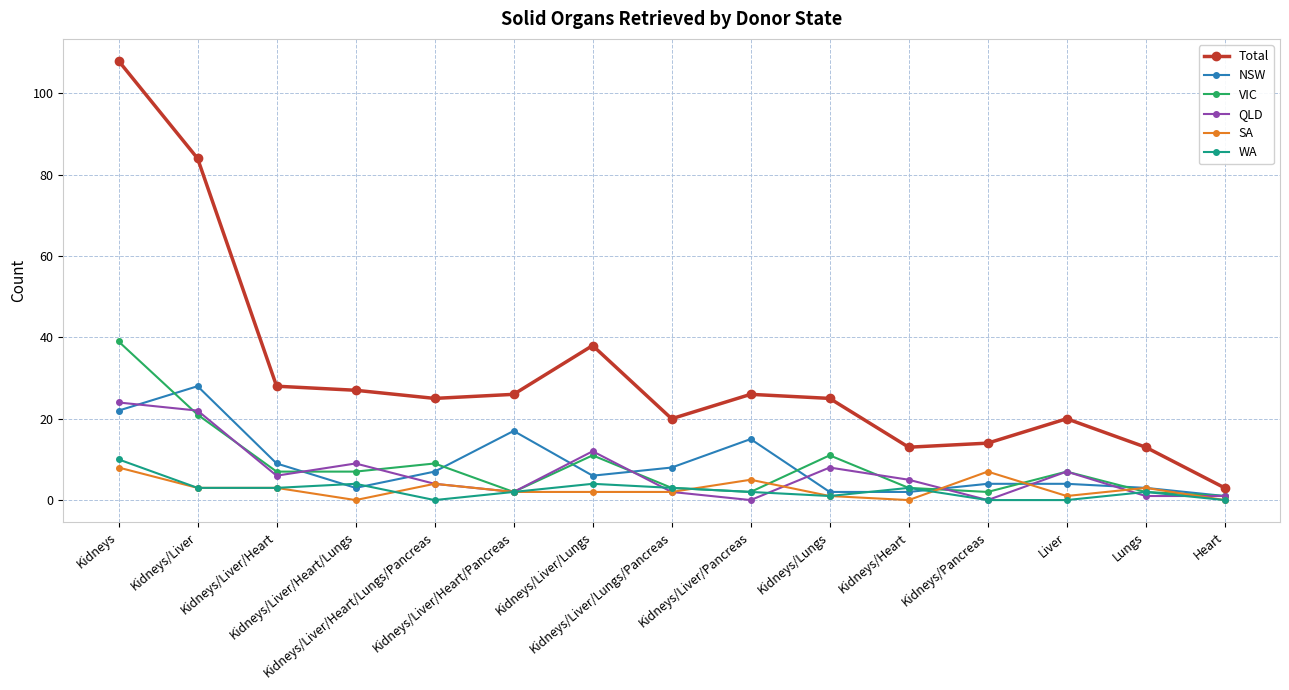

What is the sum of the SA values at Kidneys/Lungs and Lungs?

4